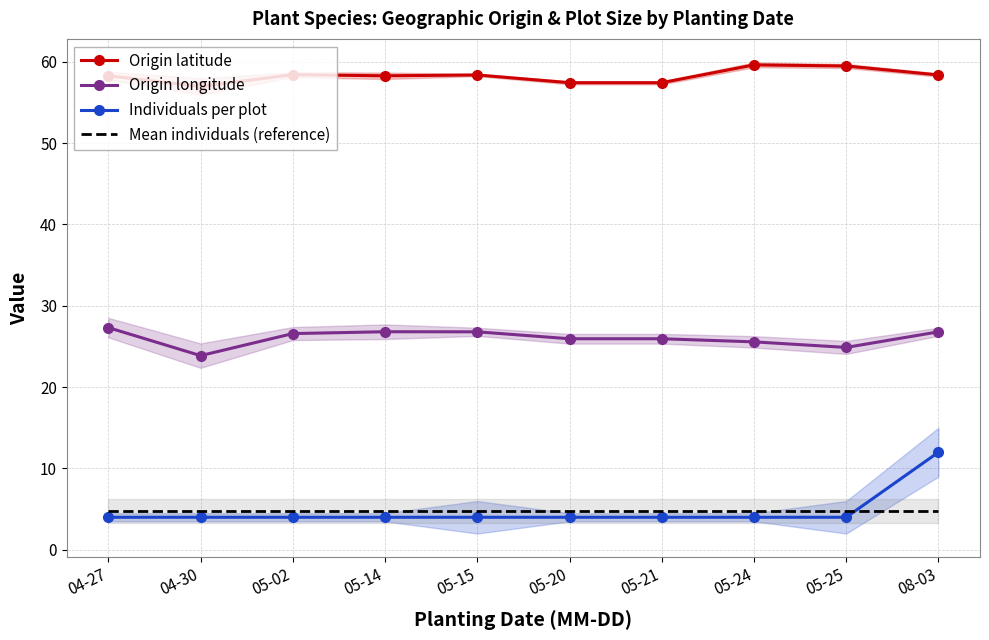

How many interior local peaks does the Origin longitude series have?

2